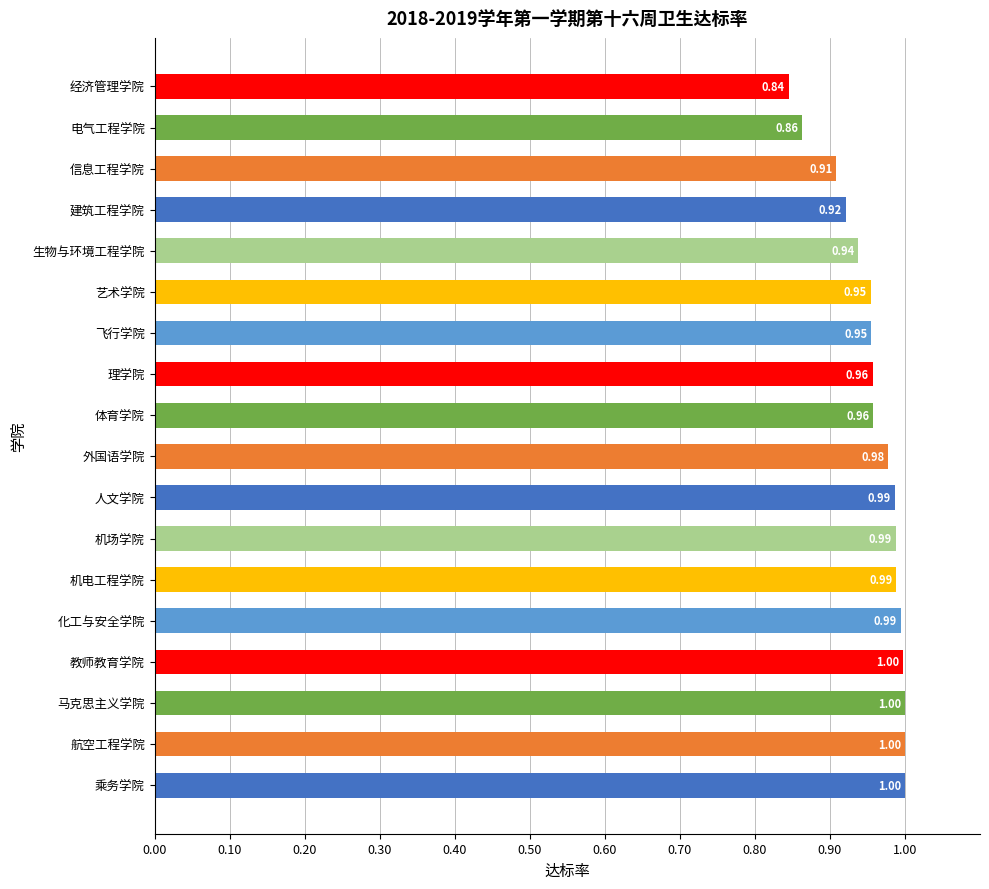

Where is the data nearest to the value 0?

经济管理学院